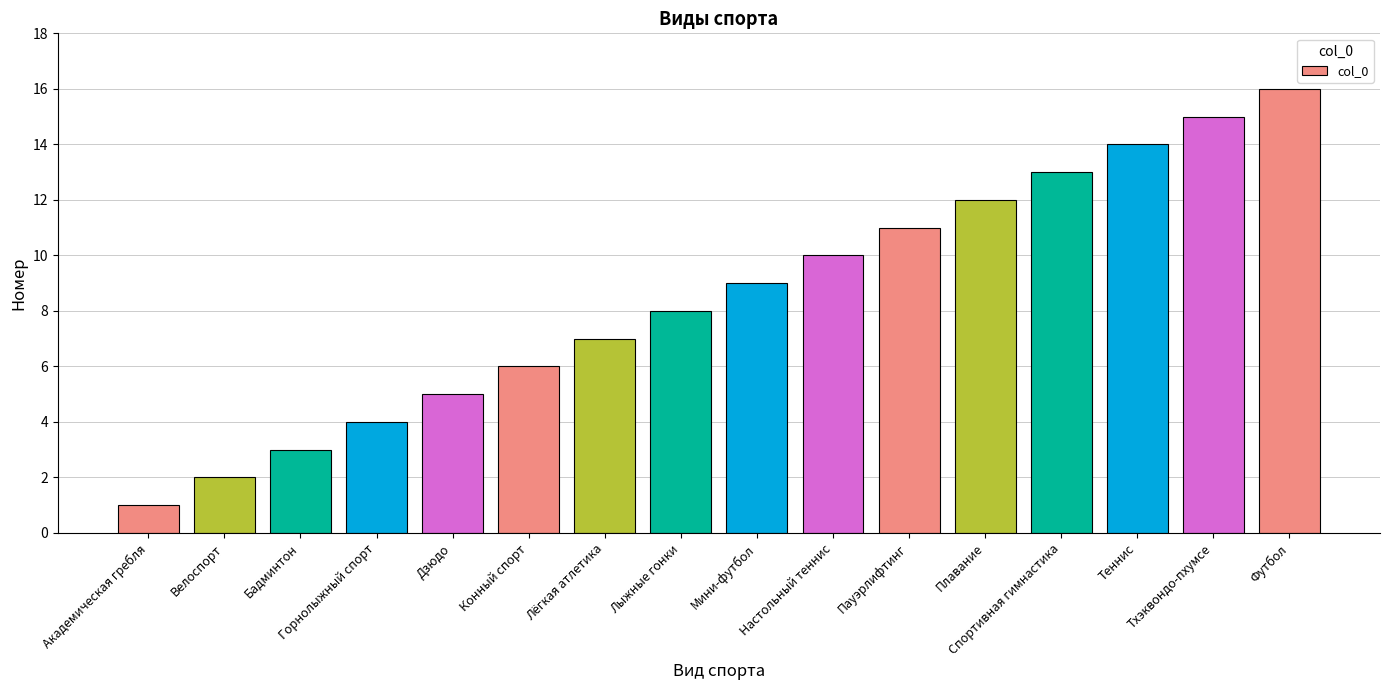

List the labels in order of value, largest first.

Футбол, Тхэквондо-пхумсе, Теннис, Спортивная гимнастика, Плавание, Пауэрлифтинг, Настольный теннис, Мини-футбол, Лыжные гонки, Лёгкая атлетика, Конный спорт, Дзюдо, Горнолыжный спорт, Бадминтон, Велоспорт, Академическая гребля